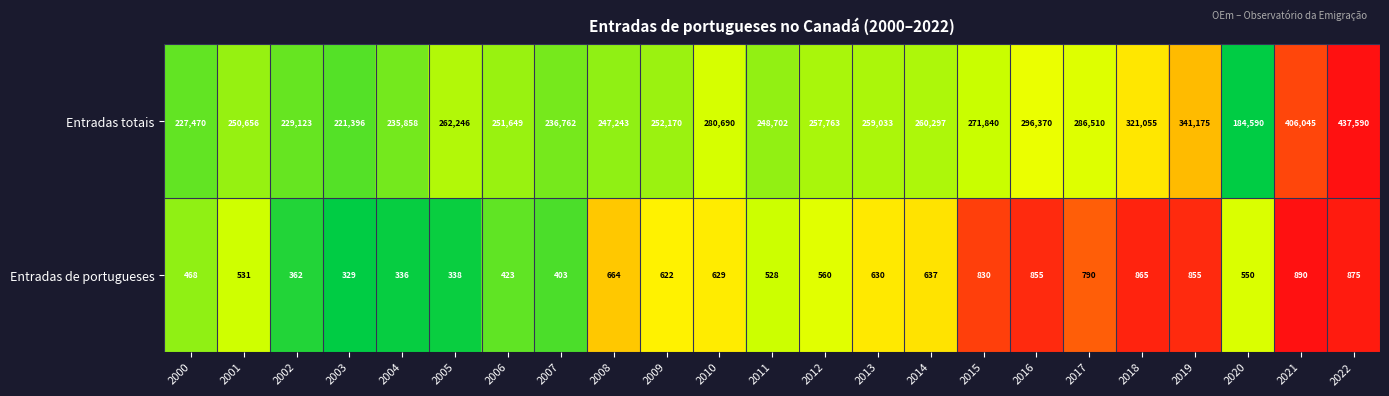

What is the difference between the maximum and minimum values in the Entradas totais series?

253000